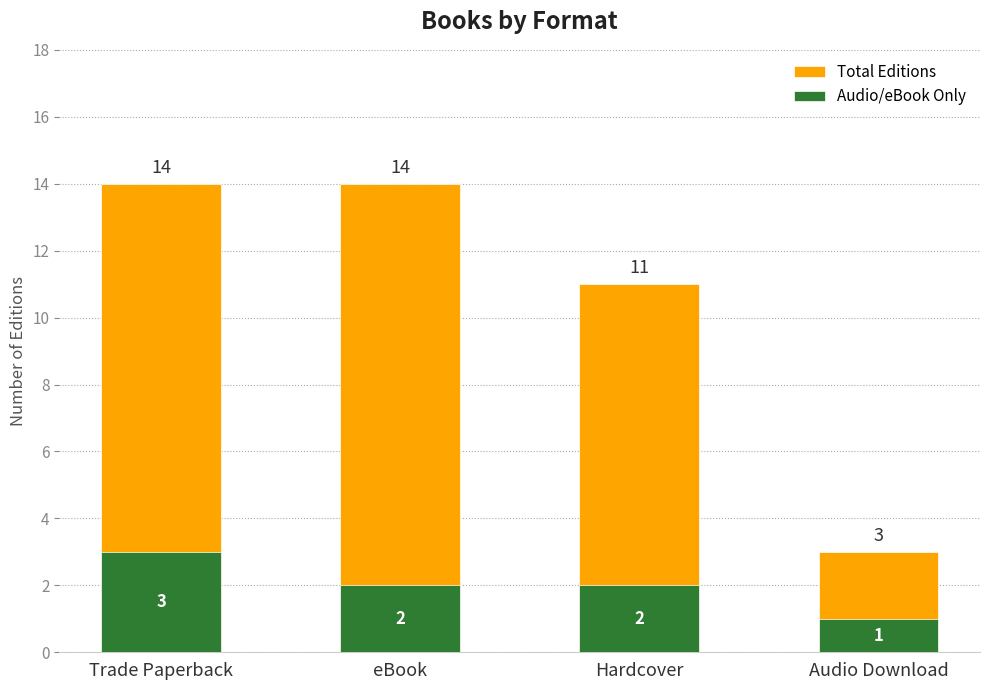

At Hardcover, list the series in order from smallest to largest.

Audio/eBook Only, Total Editions